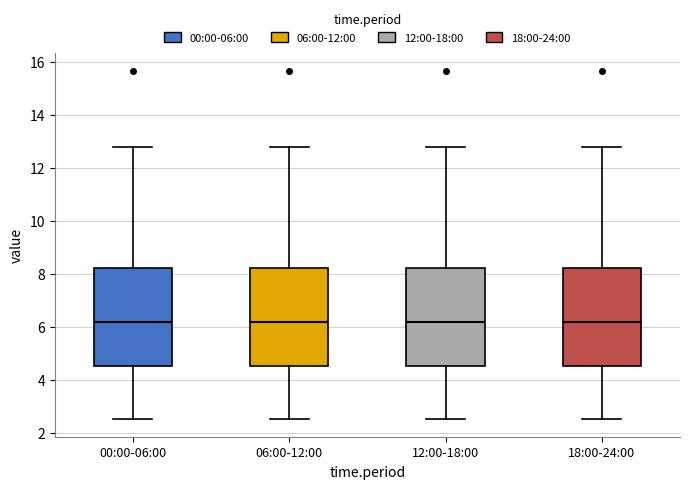

Where does the upper whisker of the box for 12:00-18:00 end on the y-axis? The values are not printed on the chart, so give them approximately, as read against the axis.

12.8